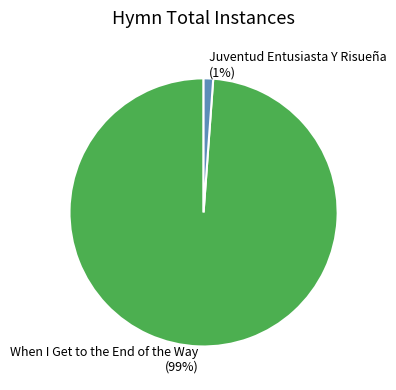

What is the largest slice in the pie chart?

When I Get to the End of the Way